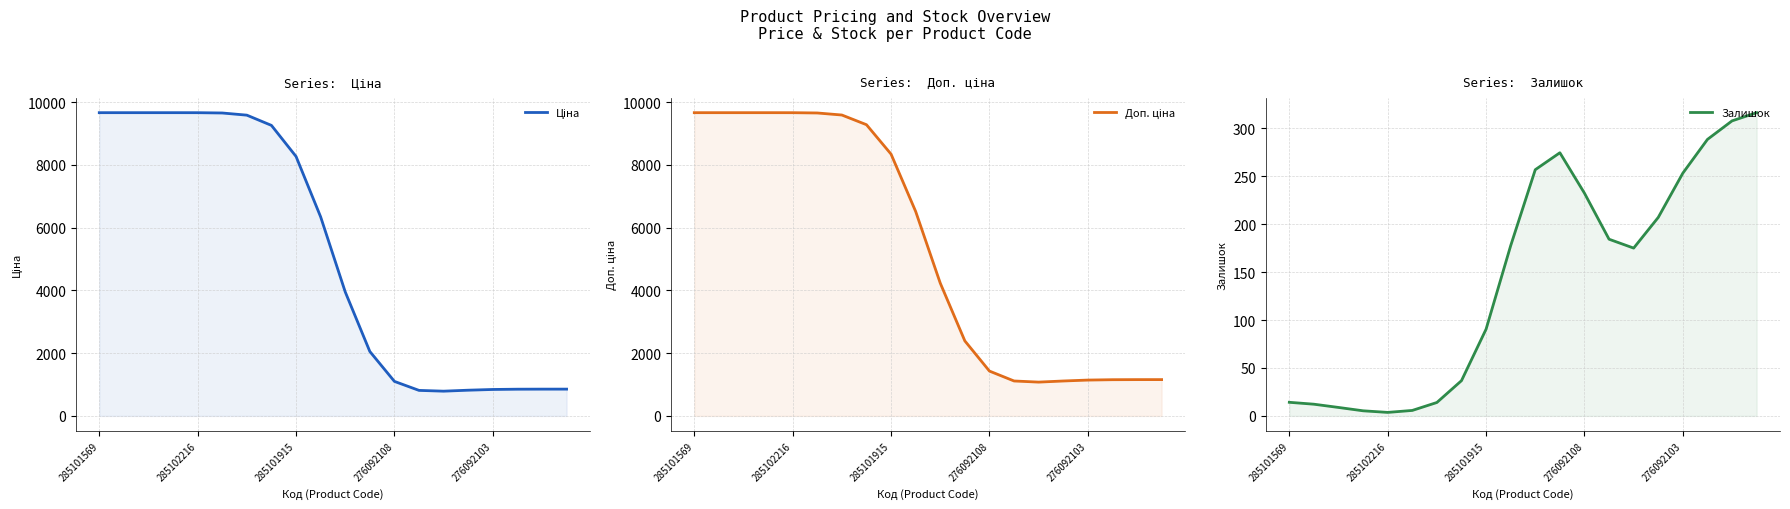

Reading left to right, transcribe all the data shown in this chart.

Ціна: 9664.7	9664.7	9664.7	9664.7	9663.9	9654.5	9585.6	9259.4	8269.2	6344.9	3952.3	2054.0	1100.4	813.5	788.9	819.9	843.0	851.7	853.7	854.0
Доп. ціна: 9664.7	9664.7	9664.7	9664.7	9663.9	9655.1	9589.9	9281.3	8343.7	6517.1	4232.2	2390.7	1429.3	1113.7	1077.5	1113.1	1142.6	1154.2	1156.9	1157.3
Залишок: 14.2	12.2	8.8	5.3	3.7	5.7	14.0	36.8	90.5	177.5	256.8	274.4	232.3	184.3	175.0	207.0	253.2	288.3	307.7	316.2